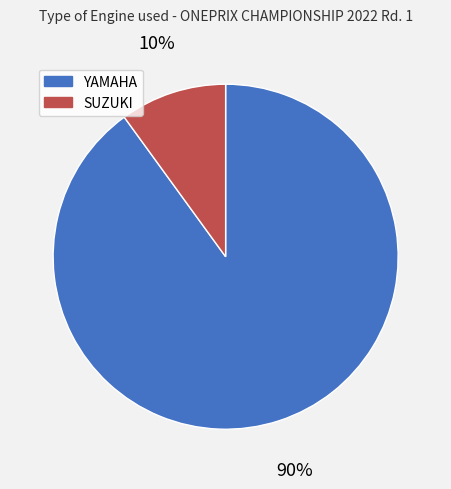

Rank the categories by value from highest to lowest.

YAMAHA, SUZUKI